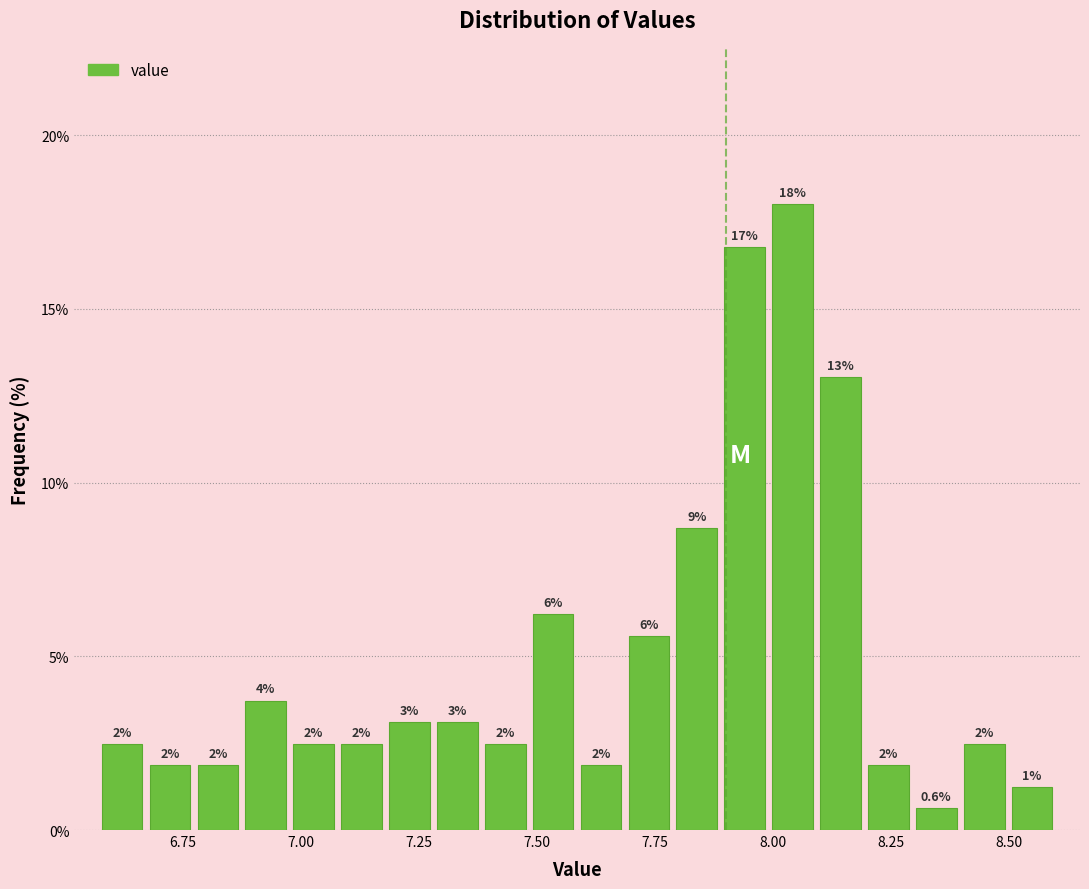

Read against the x-axis, roughly where is the centre of the tallest bar?

8.05